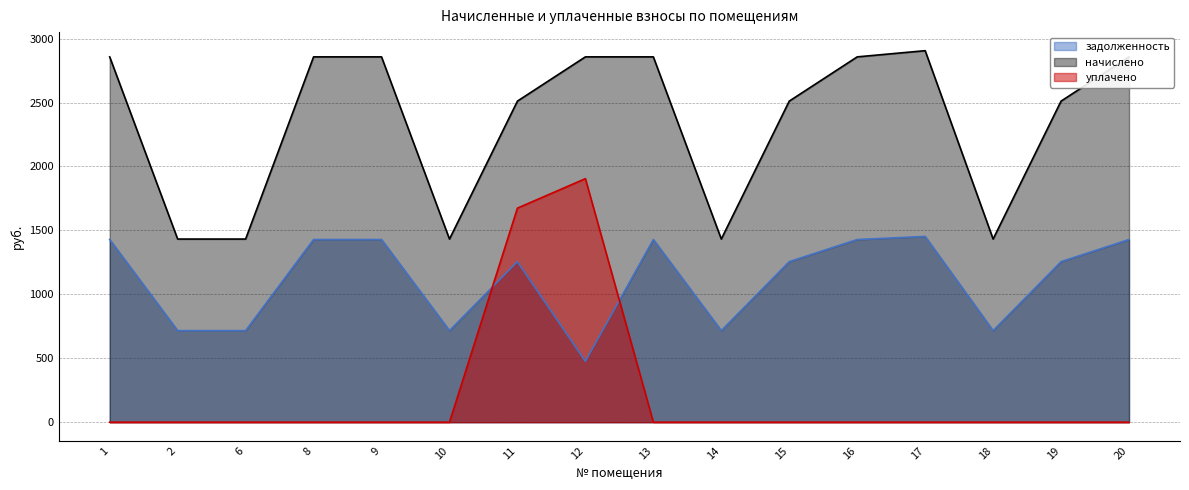

Is the value of уплачено at 20 greater than the value of задолженность at 15?

No